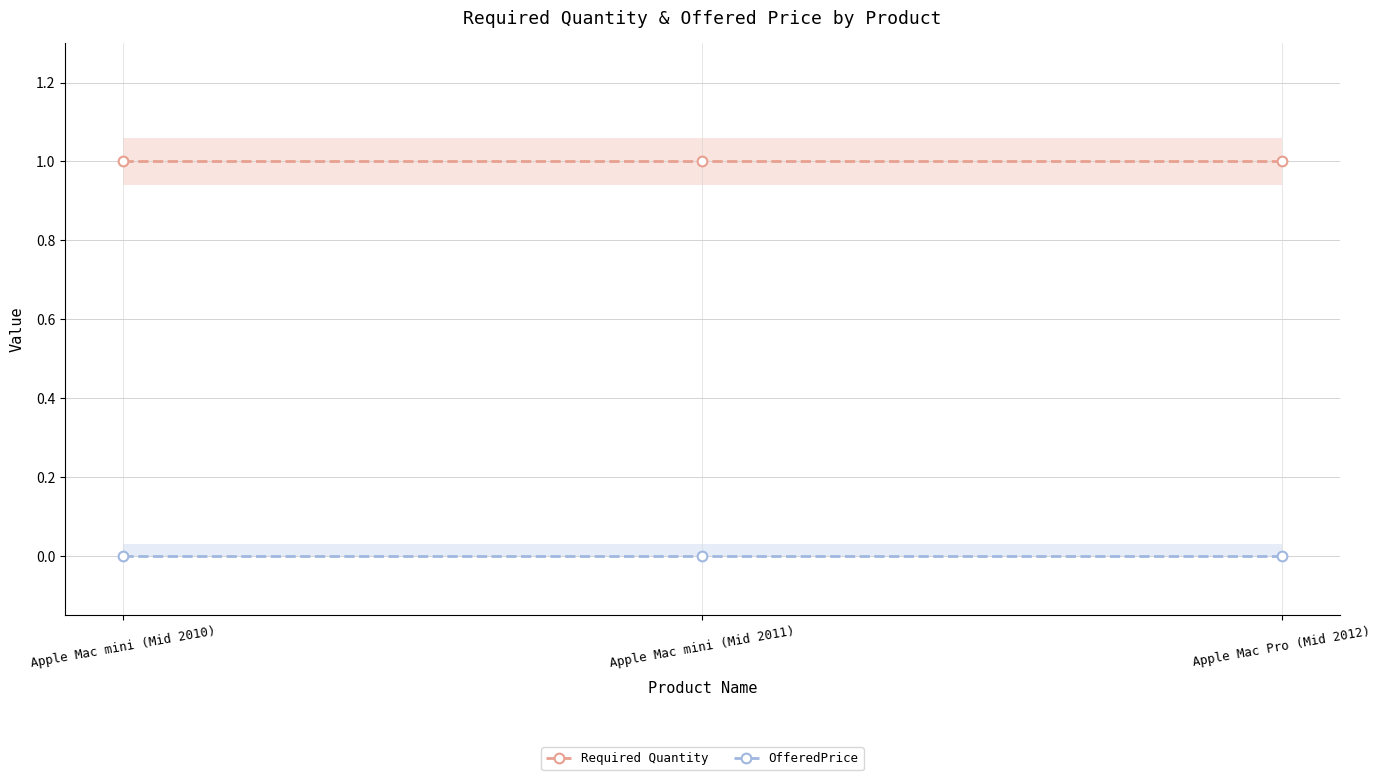

Which series has the largest range (max minus min)?

Required Quantity